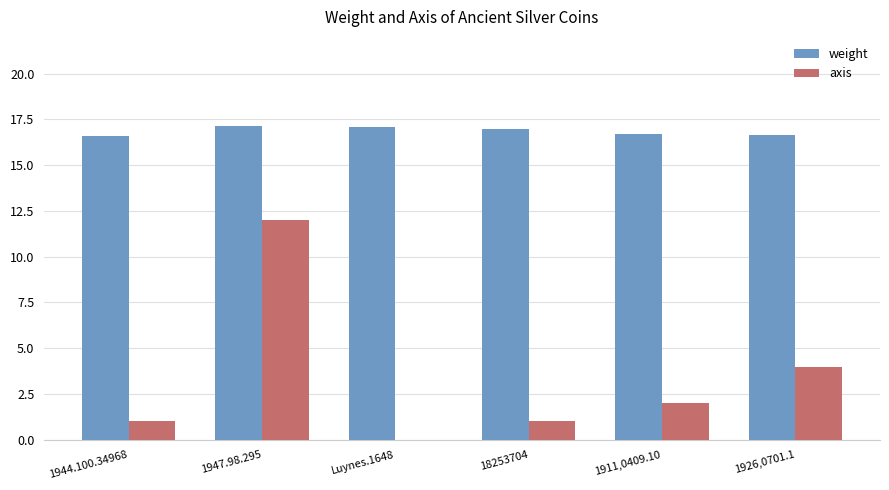

True or false: axis has a value of 2.0 at 1911,0409.10.

True